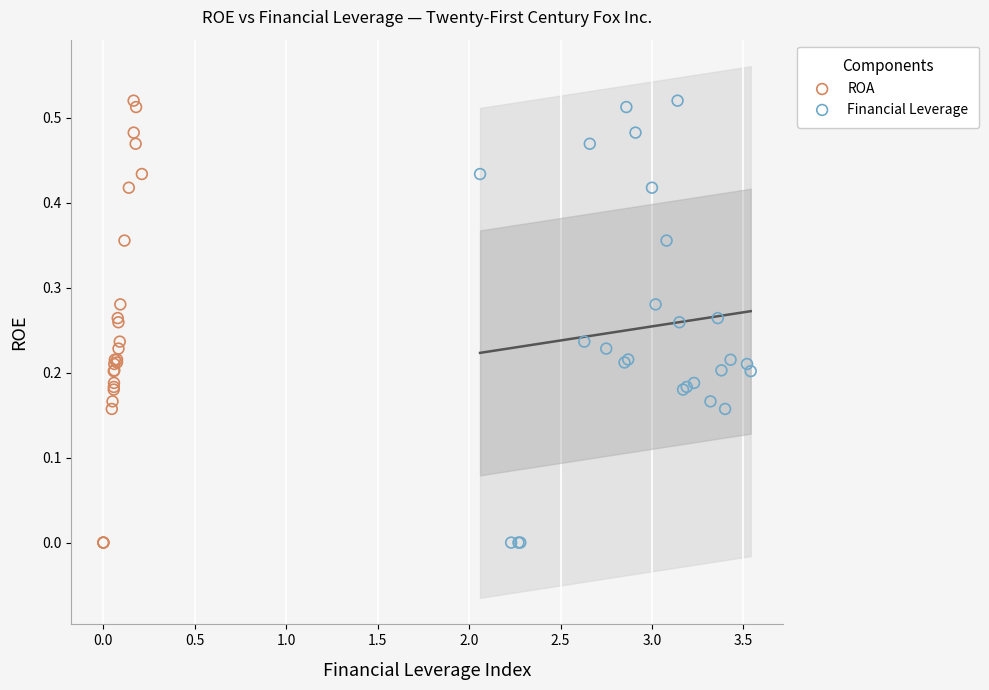

What are all the series names shown in the legend?

ROA, Financial Leverage